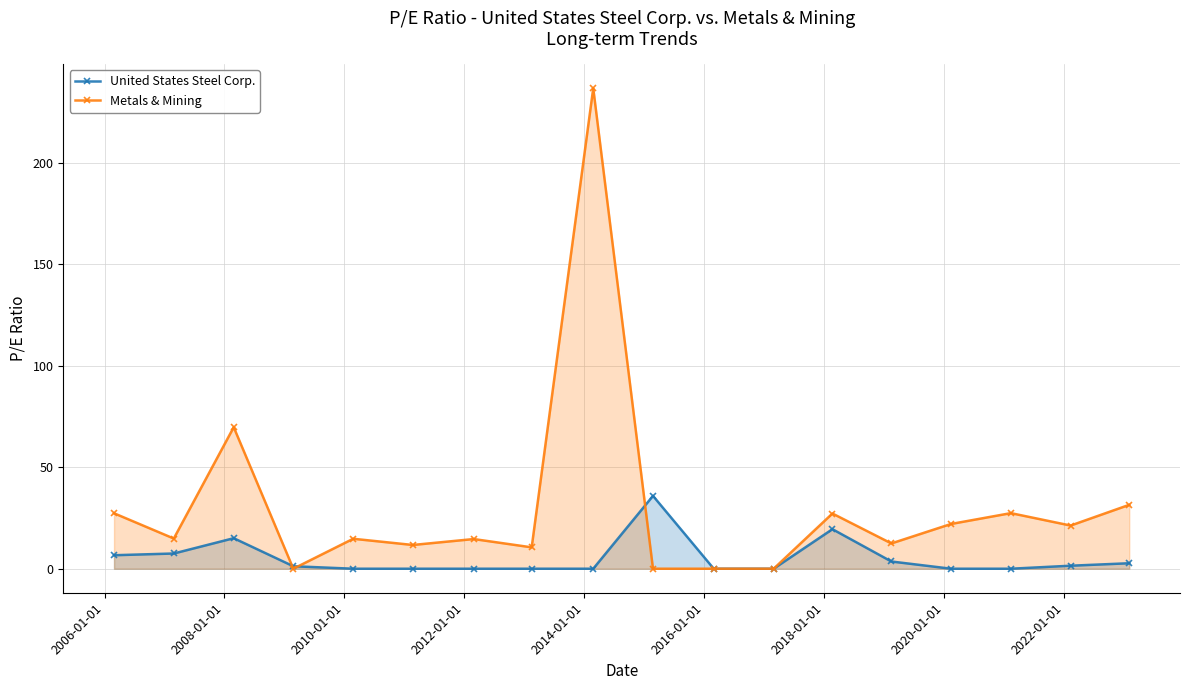

Which series has the widest spread of values?

Metals & Mining